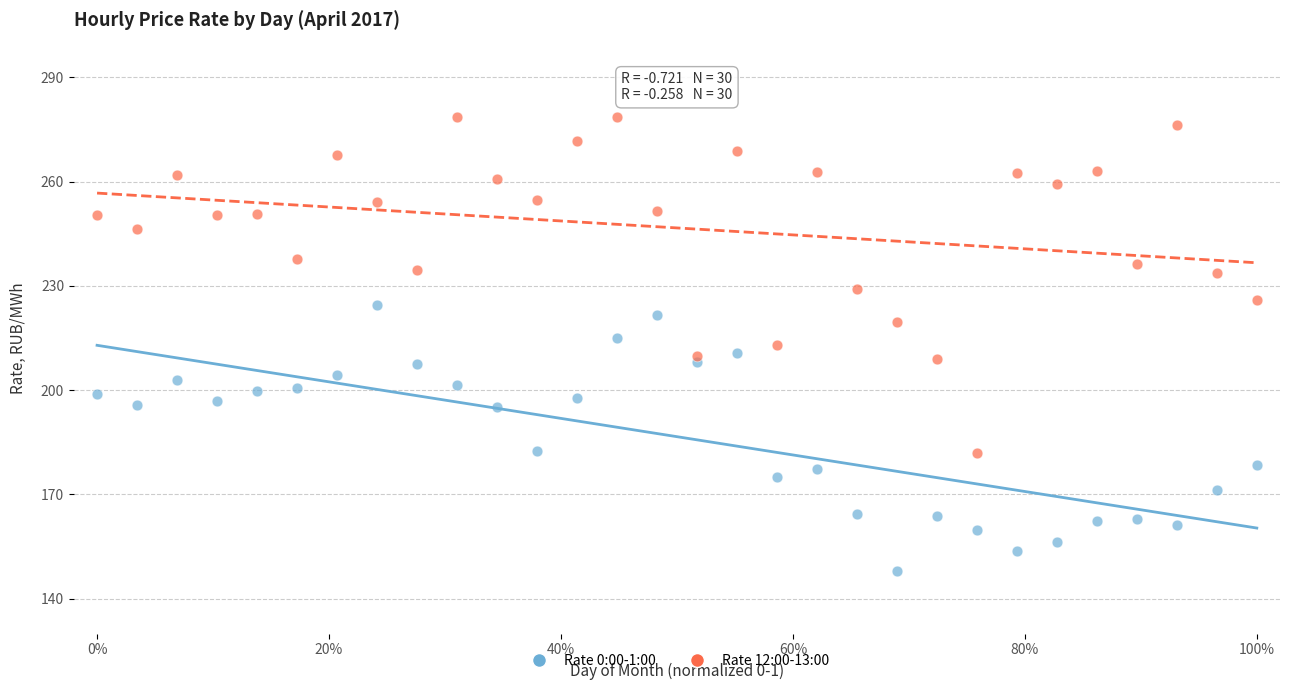

Which series reaches the maximum Y coordinate?

Rate 12:00-13:00